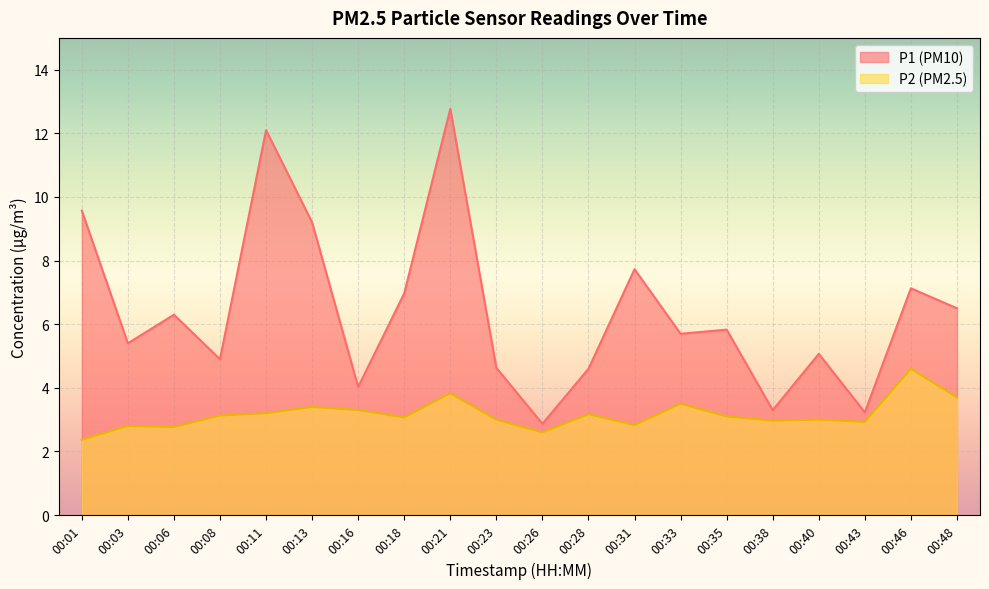

What is the lowest value of the P1 series?

2.9